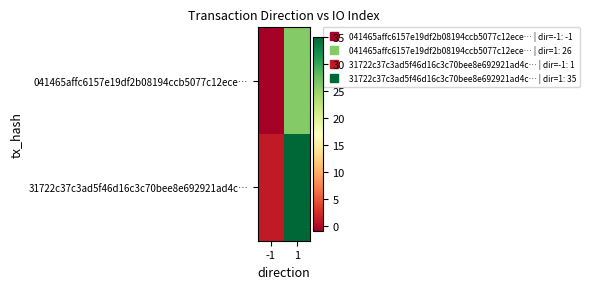

Which series changed the most between -1 and 1?

31722c37c3ad5f46d16c3c70bee8e692921ad4c…